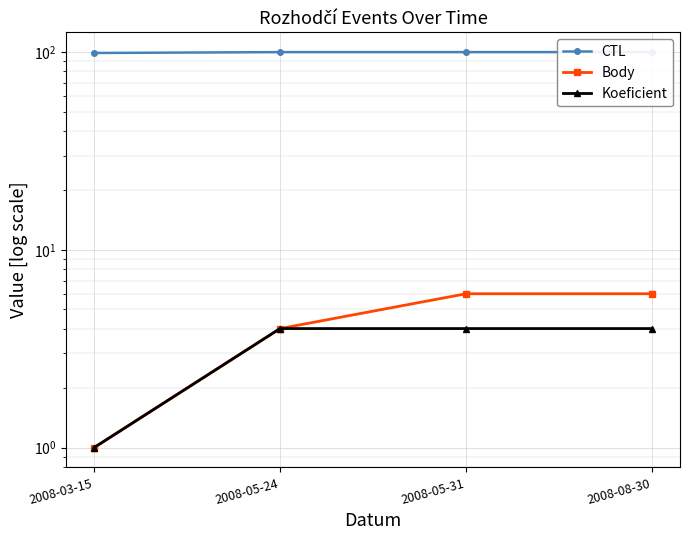

True or false: CTL and Body intersect in this chart.

False